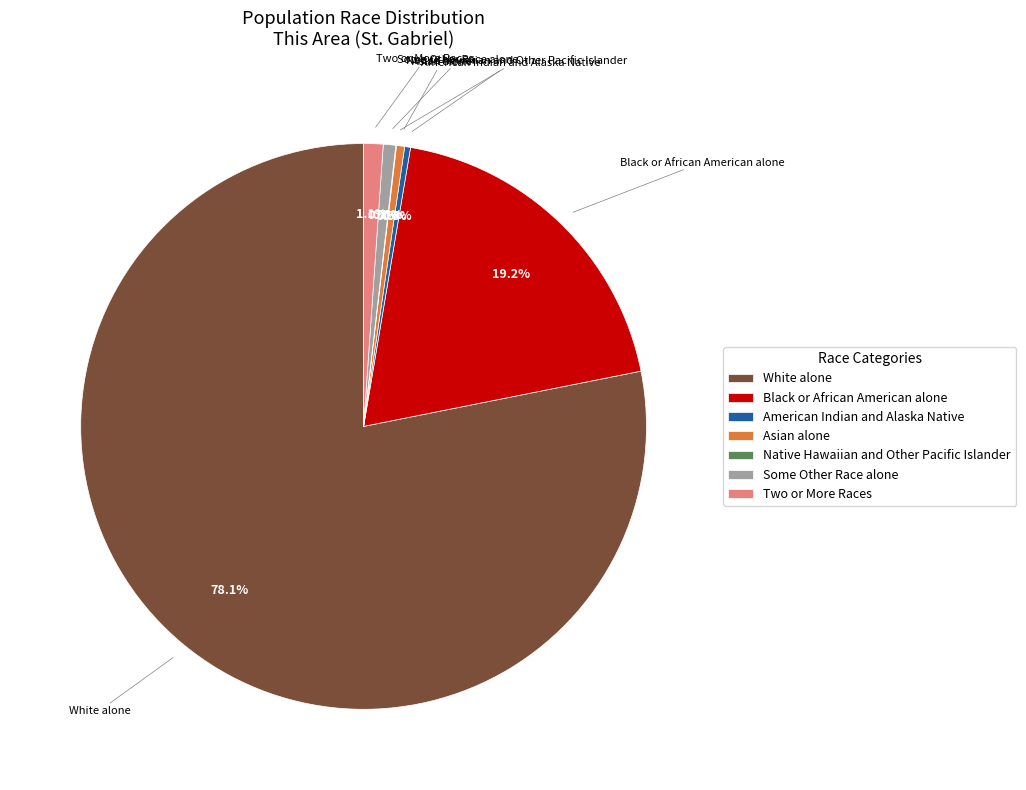

What portion of the pie excludes Black or African American alone?

80.8%